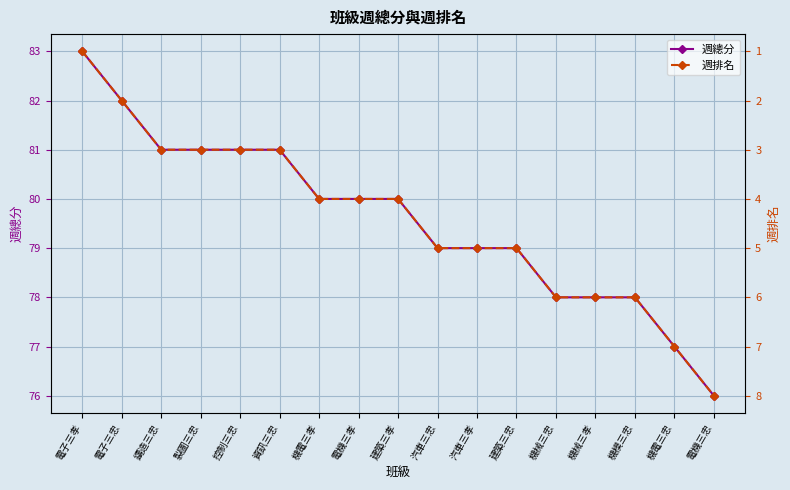

Reading right to left, extract all data points from this chart.

週總分: 電機三忠=76	機電三忠=77	機模三忠=78	機械三孝=78	機械三忠=78	建築三忠=79	汽車三孝=79	汽車三忠=79	建築三孝=80	電機三孝=80	機電三孝=80	資訊三忠=81	控制三忠=81	製圖三忠=81	鑄造三忠=81	電子三忠=82	電子三孝=83
週排名: 電機三忠=8	機電三忠=7	機模三忠=6	機械三孝=6	機械三忠=6	建築三忠=5	汽車三孝=5	汽車三忠=5	建築三孝=4	電機三孝=4	機電三孝=4	資訊三忠=3	控制三忠=3	製圖三忠=3	鑄造三忠=3	電子三忠=2	電子三孝=1